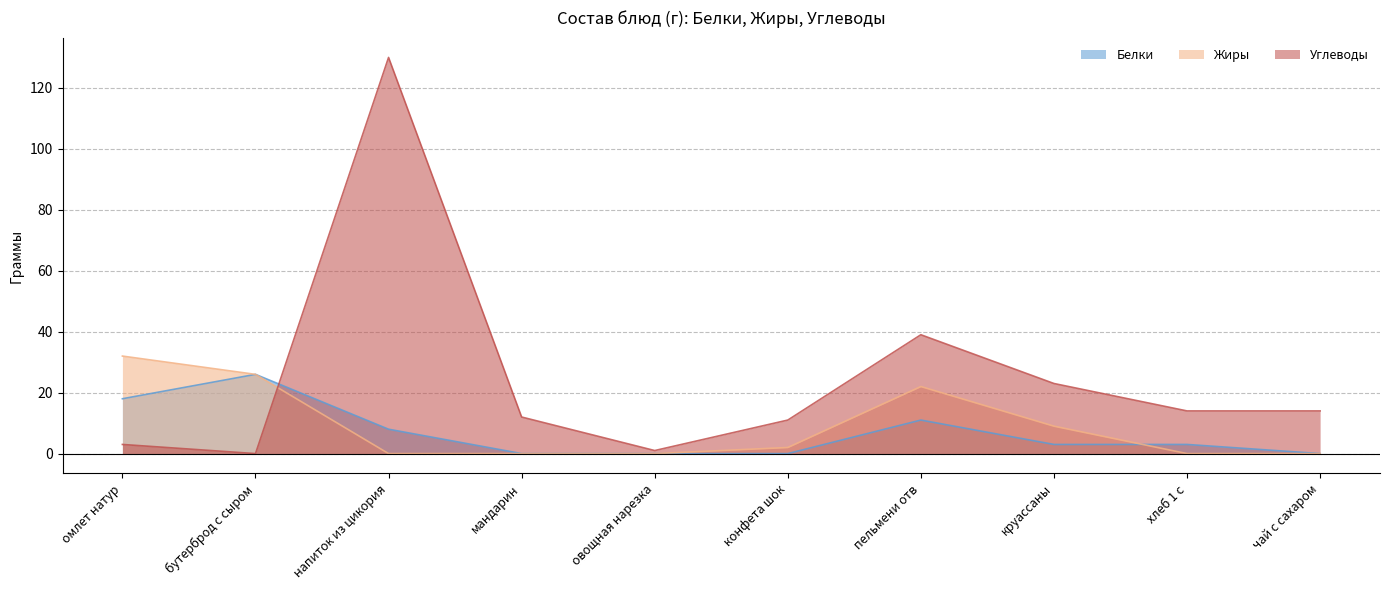

Which category has the highest value in the Жиры series?

омлет натур